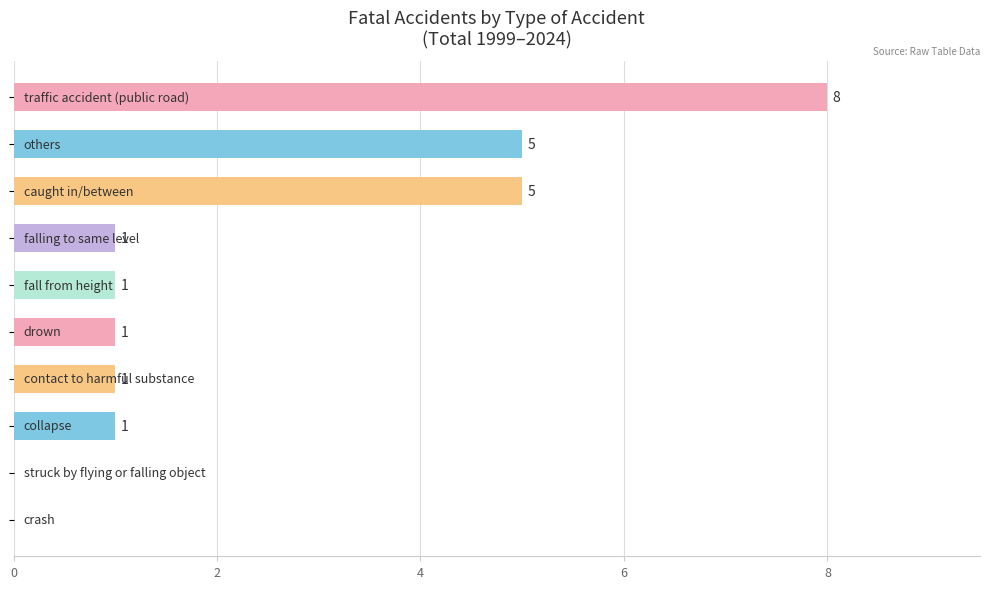

How many values are between 1 and 5?

7